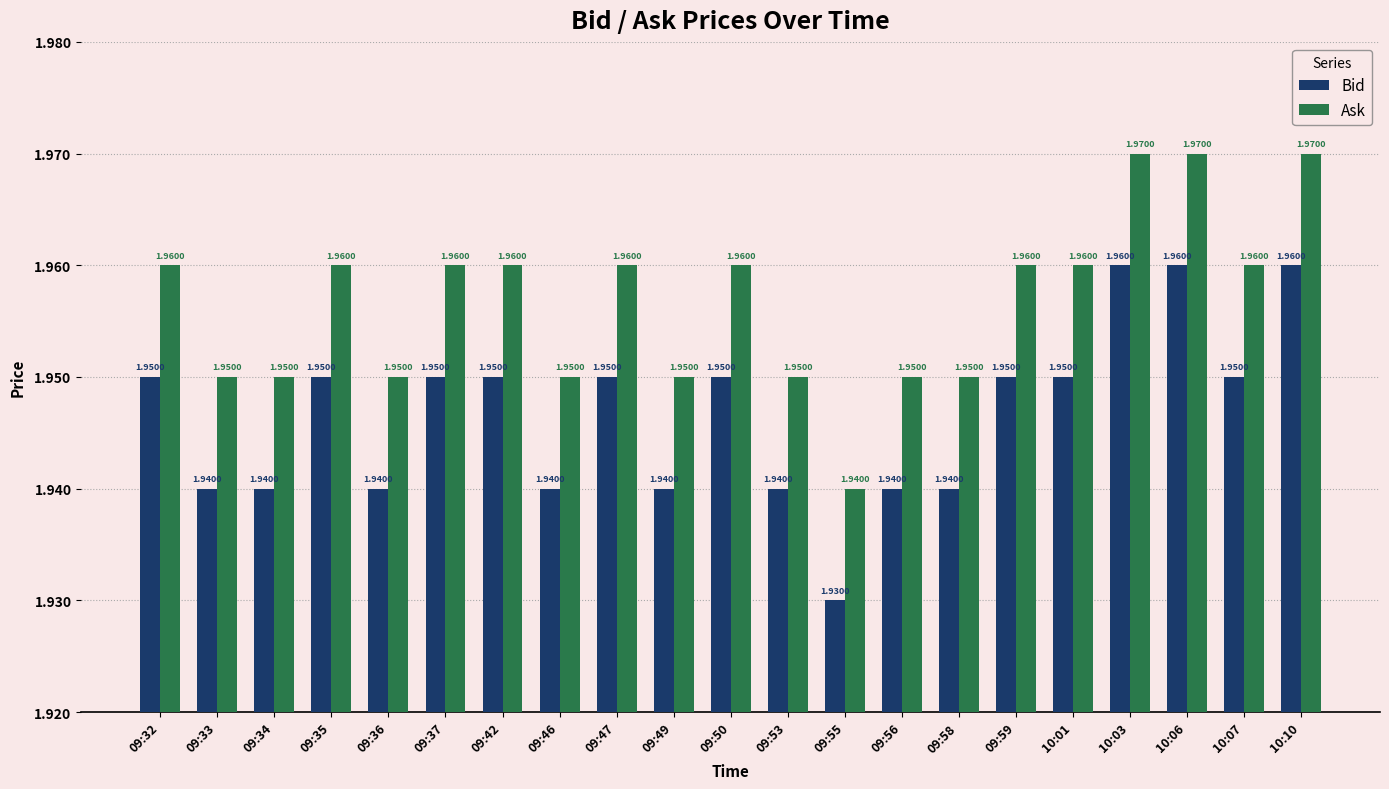

True or false: Bid has a value of 3.2 at 10:10.

False